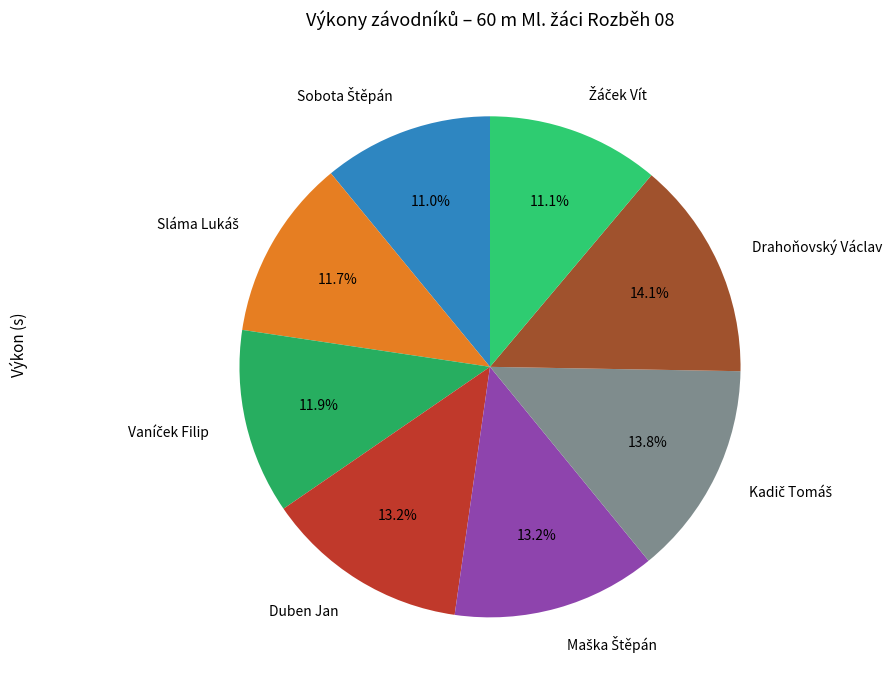

Is there a majority slice in this chart?

No